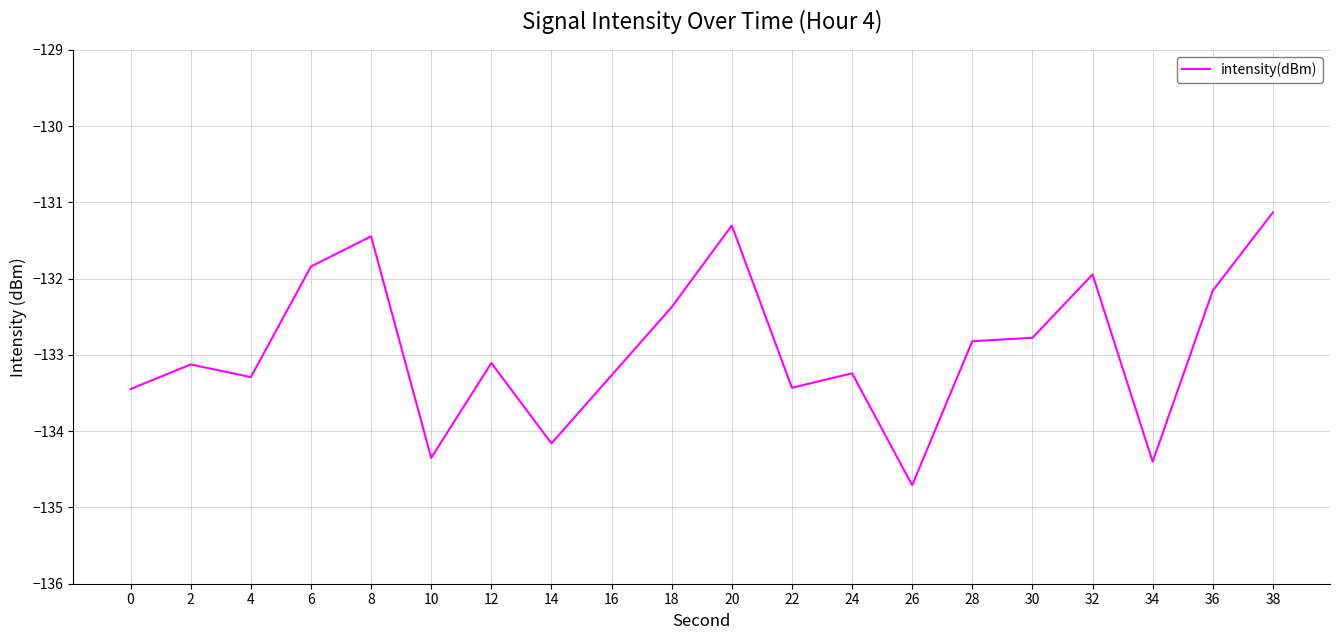

Is it true that the value at 6 is -131.8?

True